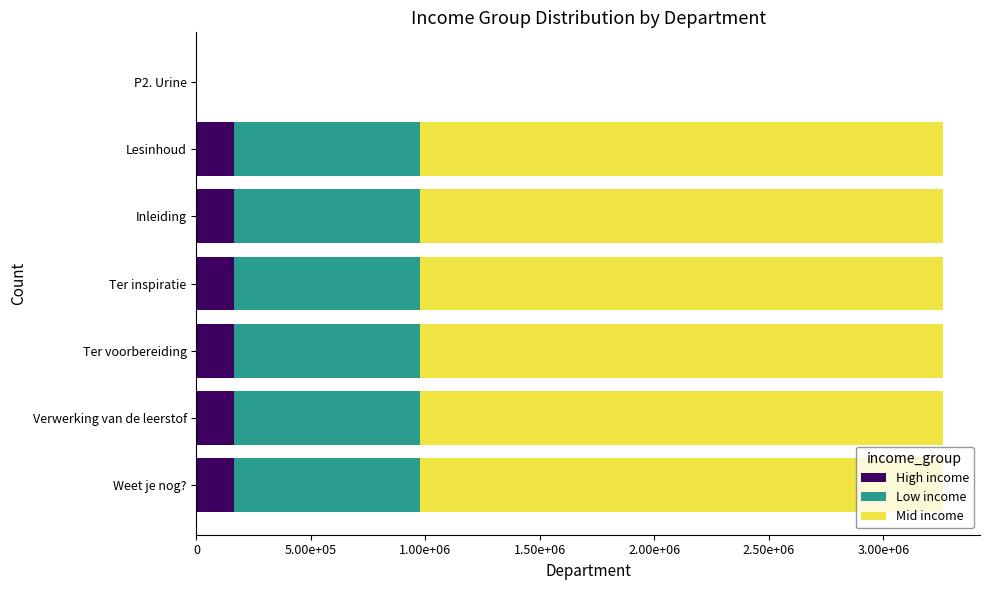

What is the sum of all Mid income values?

13689274.2